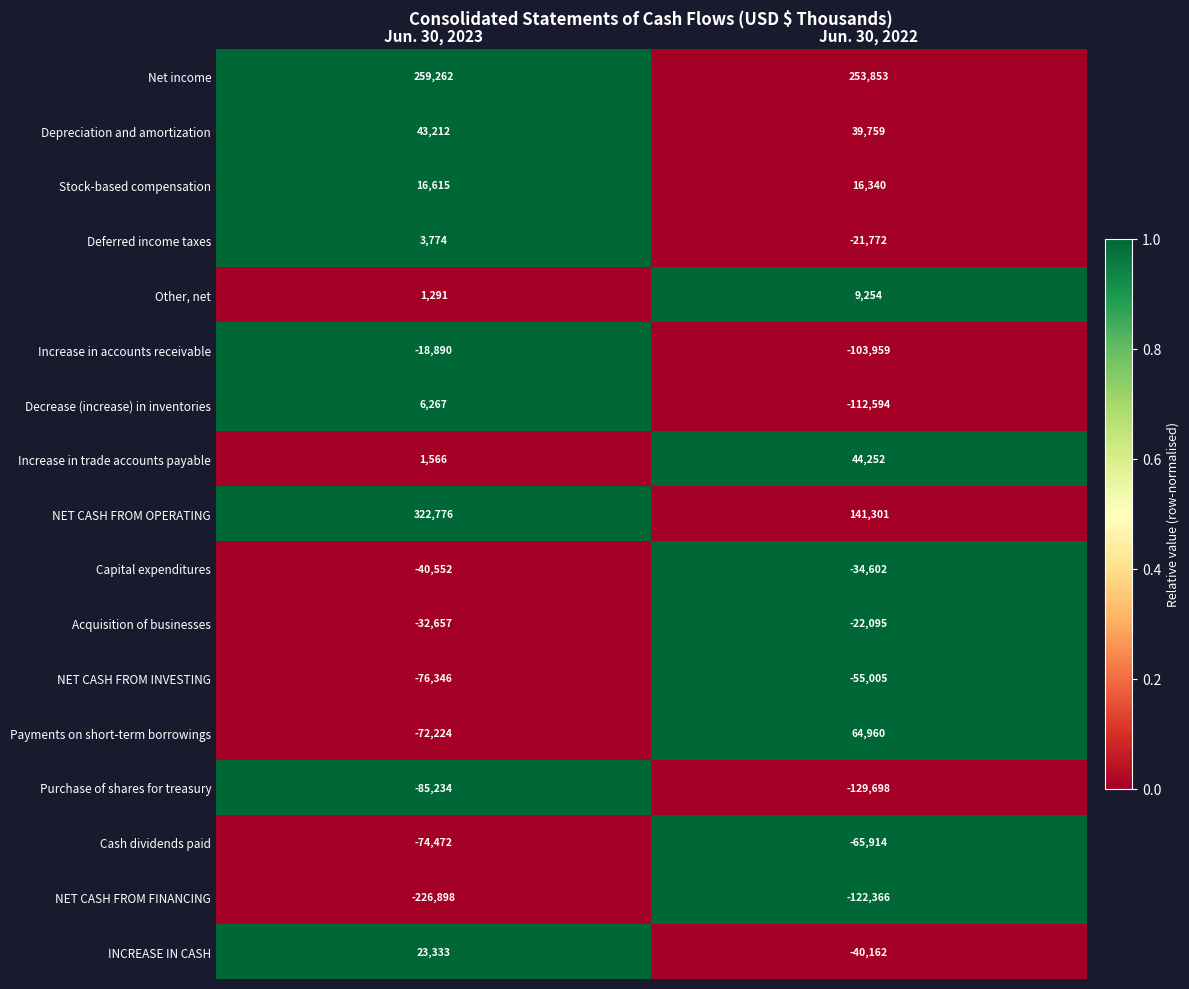

Count the number of categories in the chart.

2